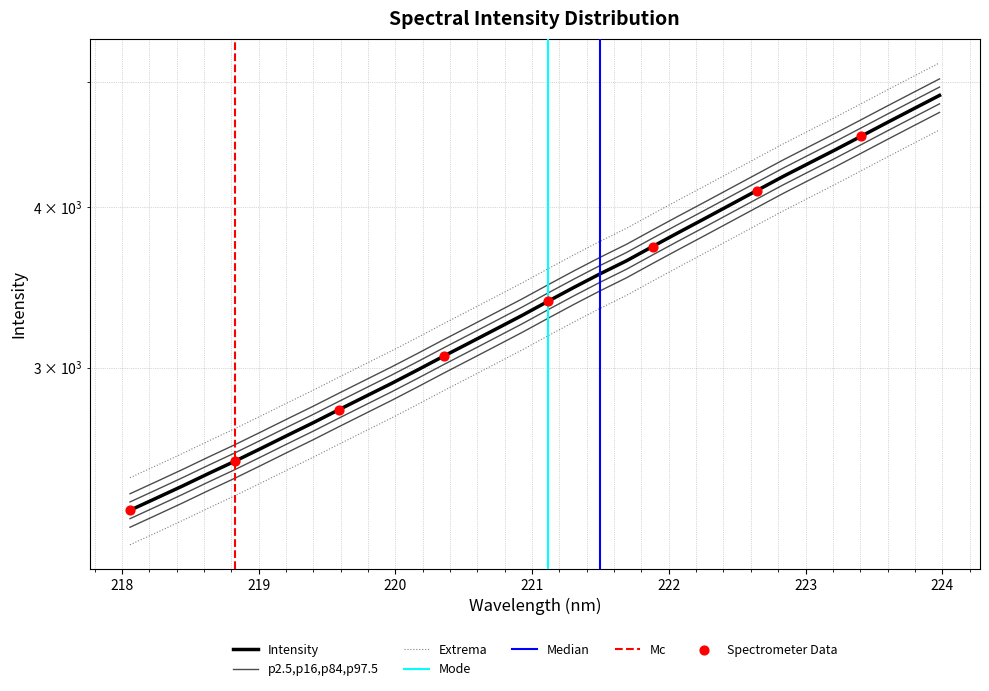

Which has a higher value, 219.0156 or 222.8355?

222.8355